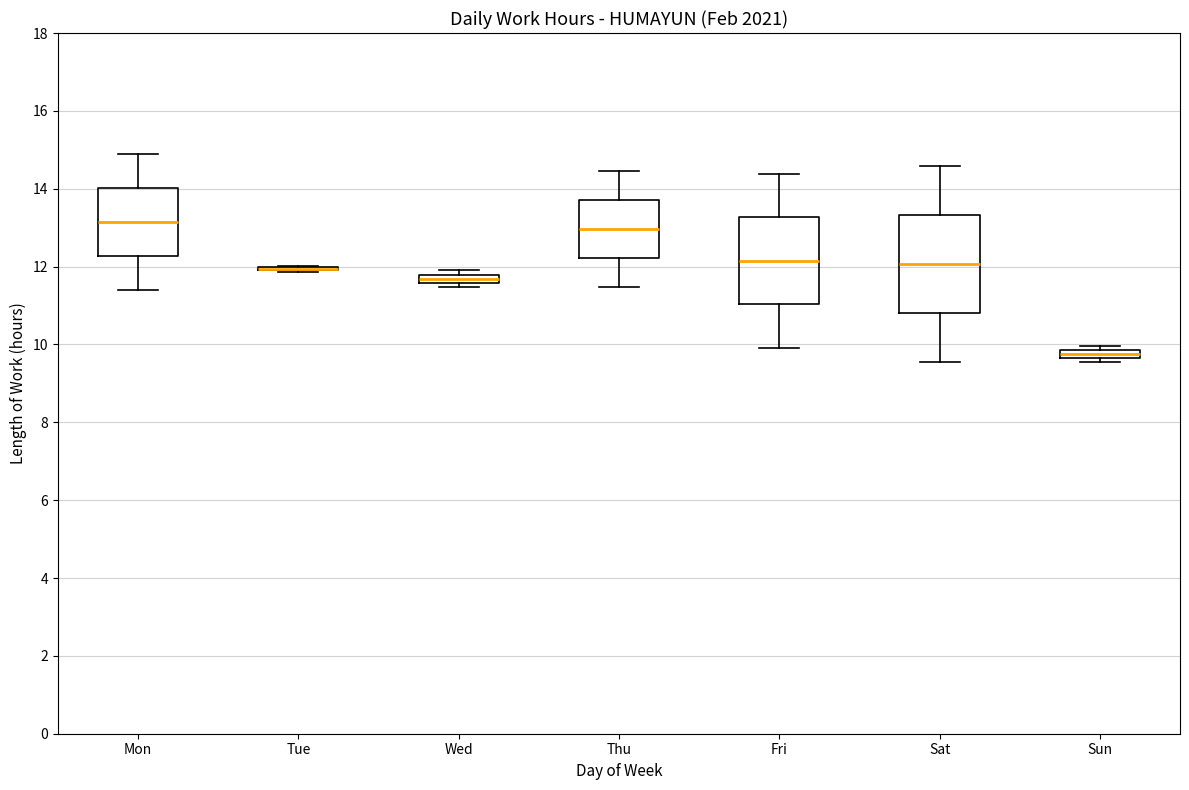

Which box is the tallest, from its lower edge to its upper edge?

Sat